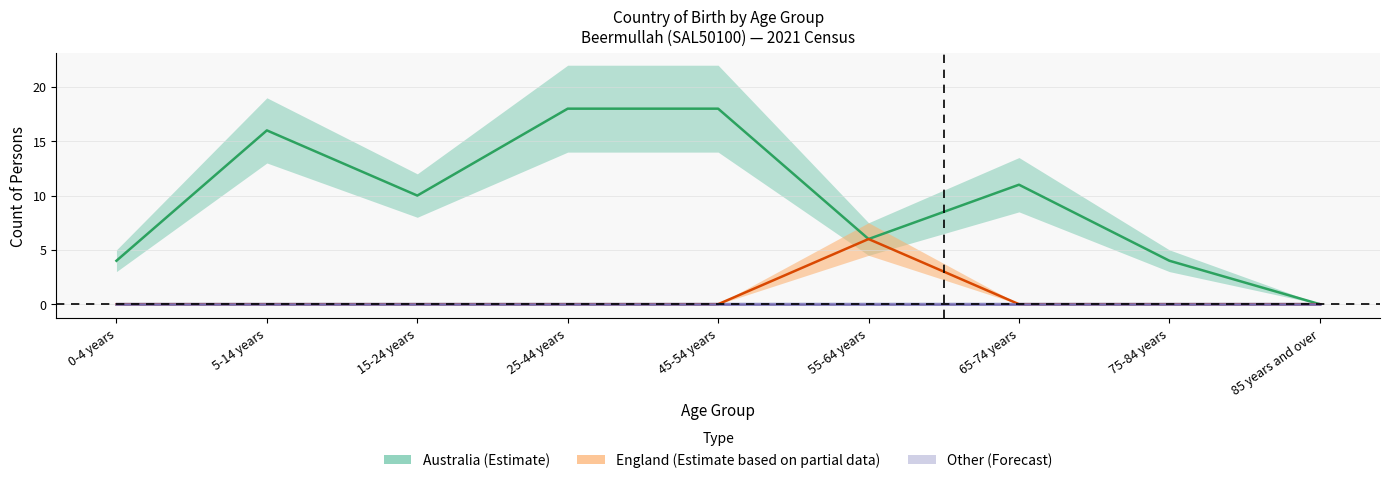

Is the value of Australia_upper at 55-64 years greater than the value of England_upper at 25-44 years?

Yes